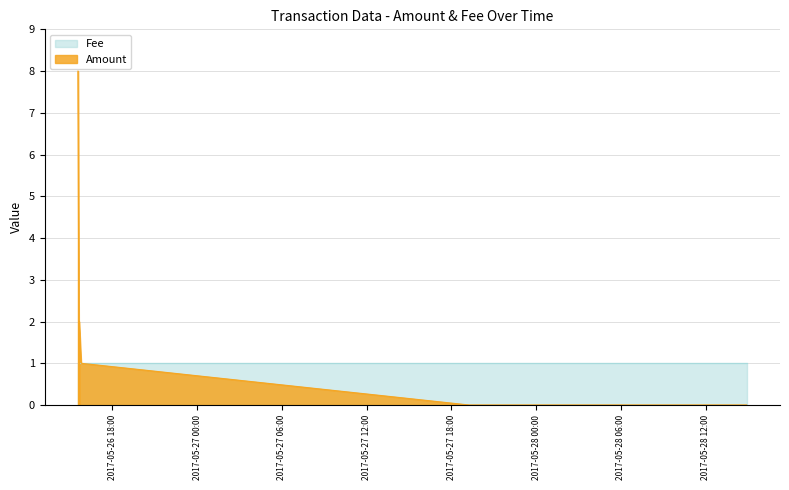

What are all the series names shown in the legend?

Amount, Fee